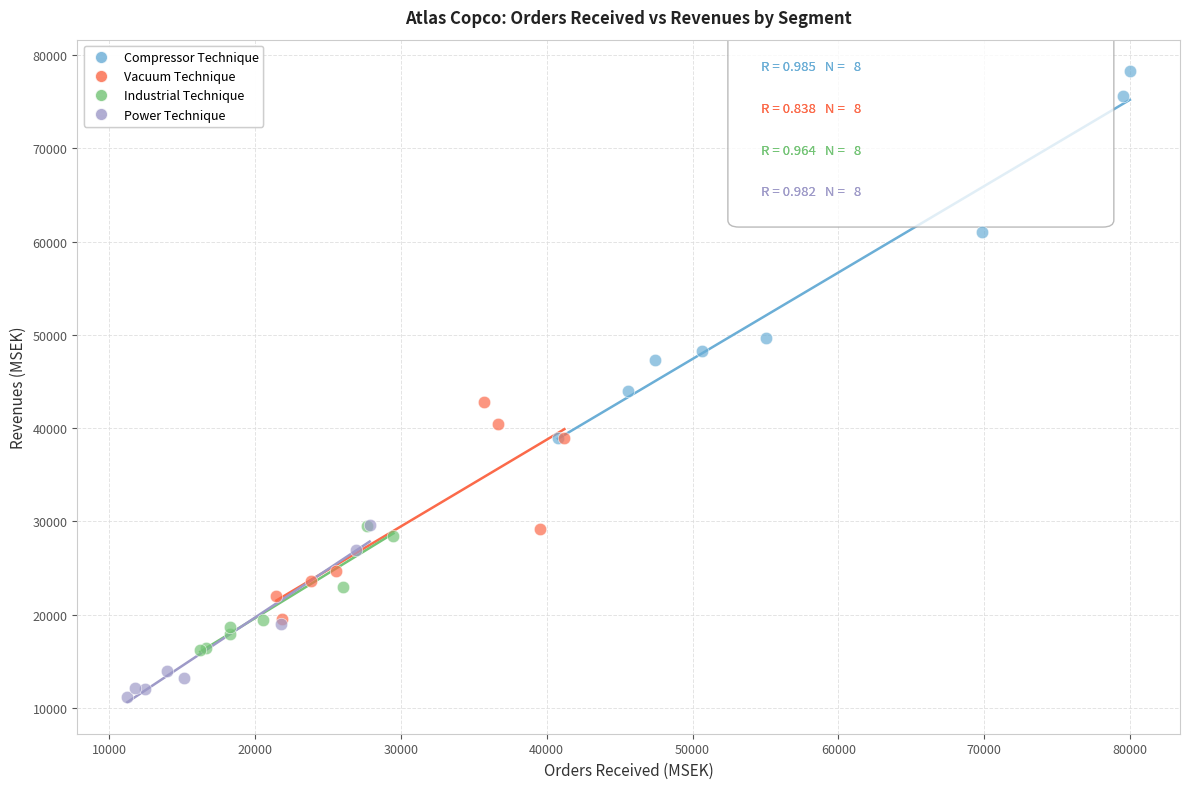

Which series reaches the minimum Y coordinate?

Power Technique